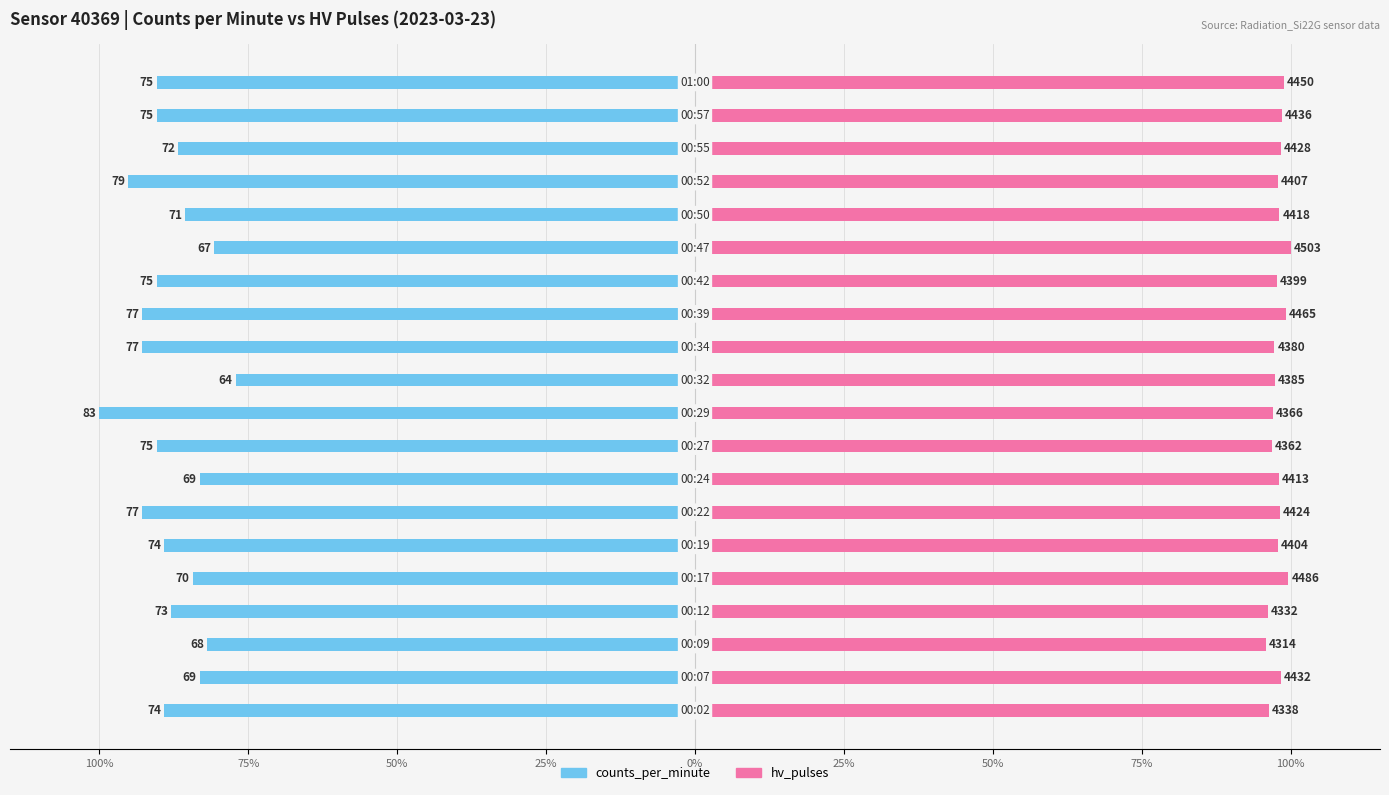

How many bars are there in total?

40